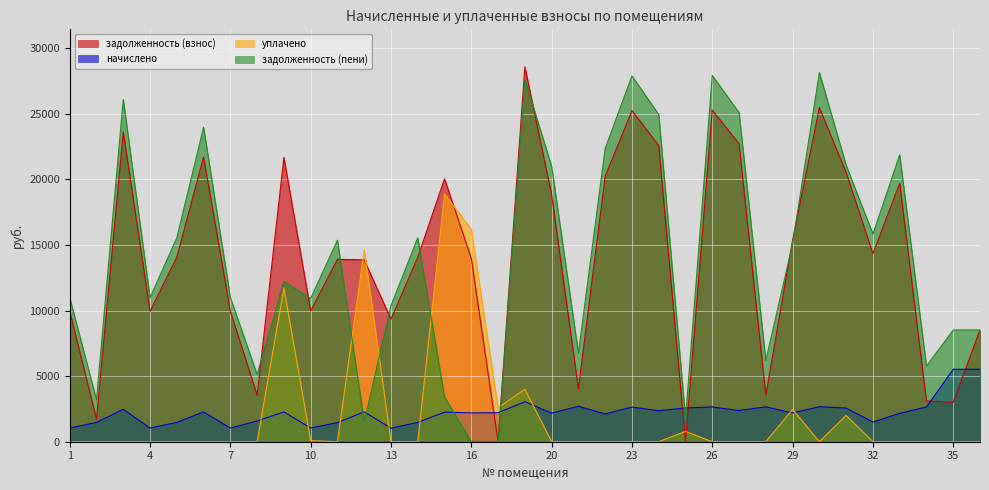

Where do задолженность (пени) and задолженность (взнос) first cross each other?

8 and 9